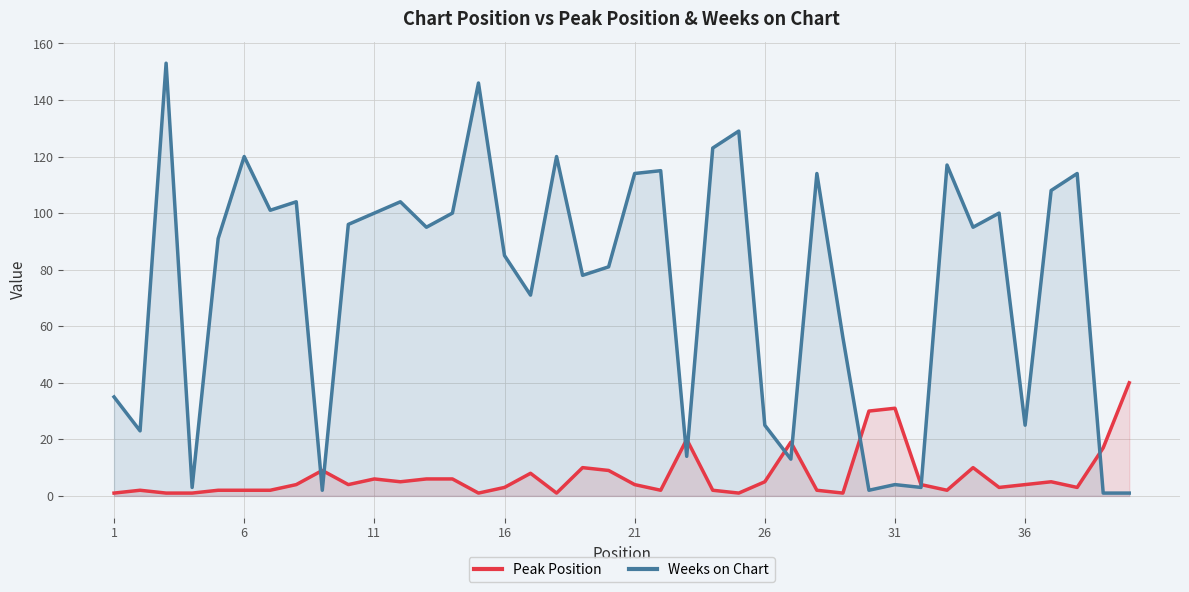

Is it true that Peak Position equals 4 at 36?

True